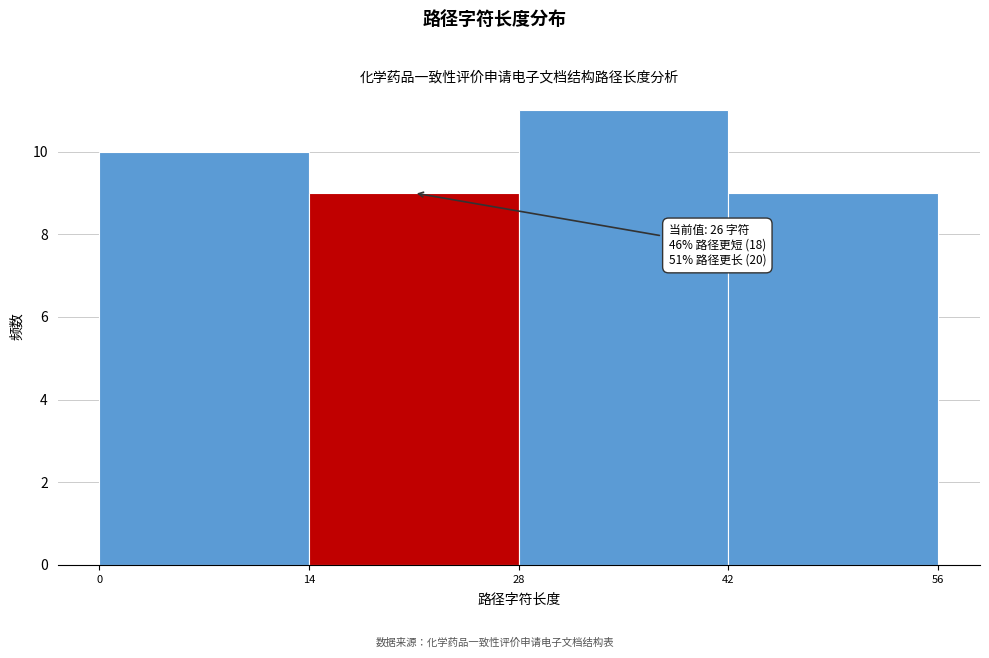

Over which range of the x-axis is the bar tallest?

28 to 42